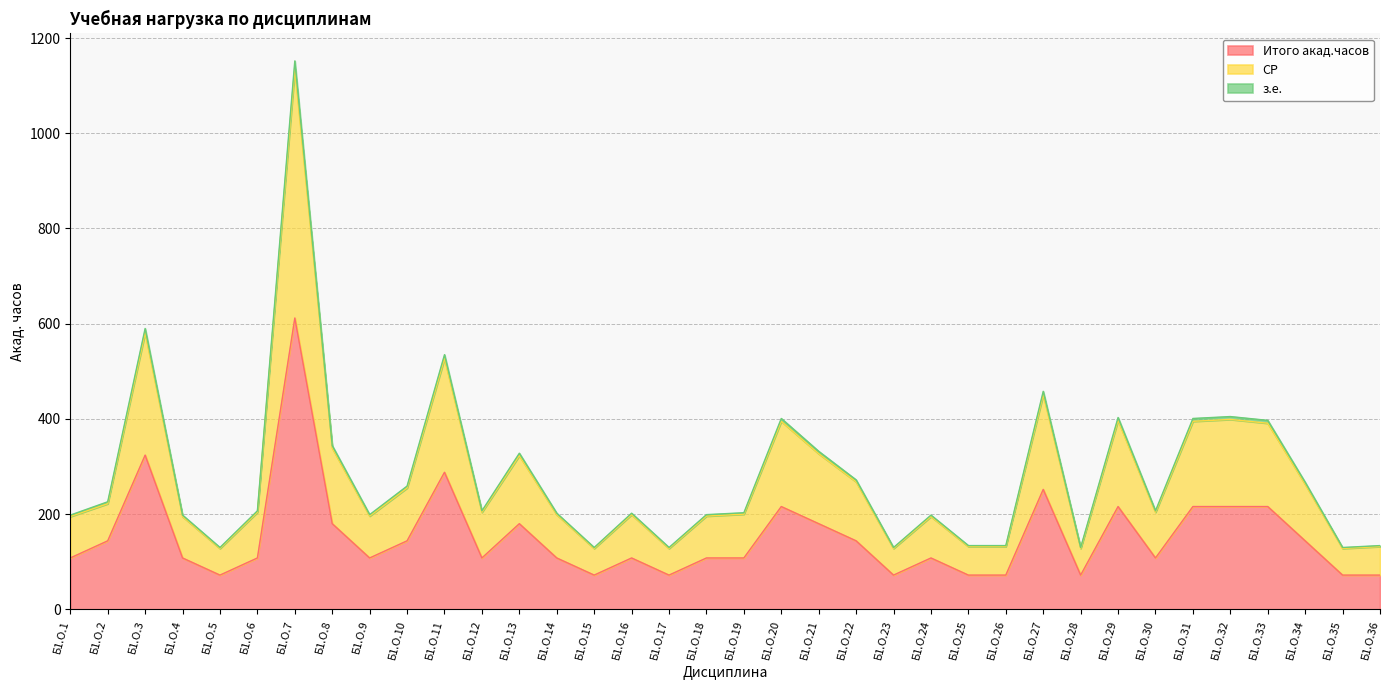

Does the chart have visible grid lines?

Yes